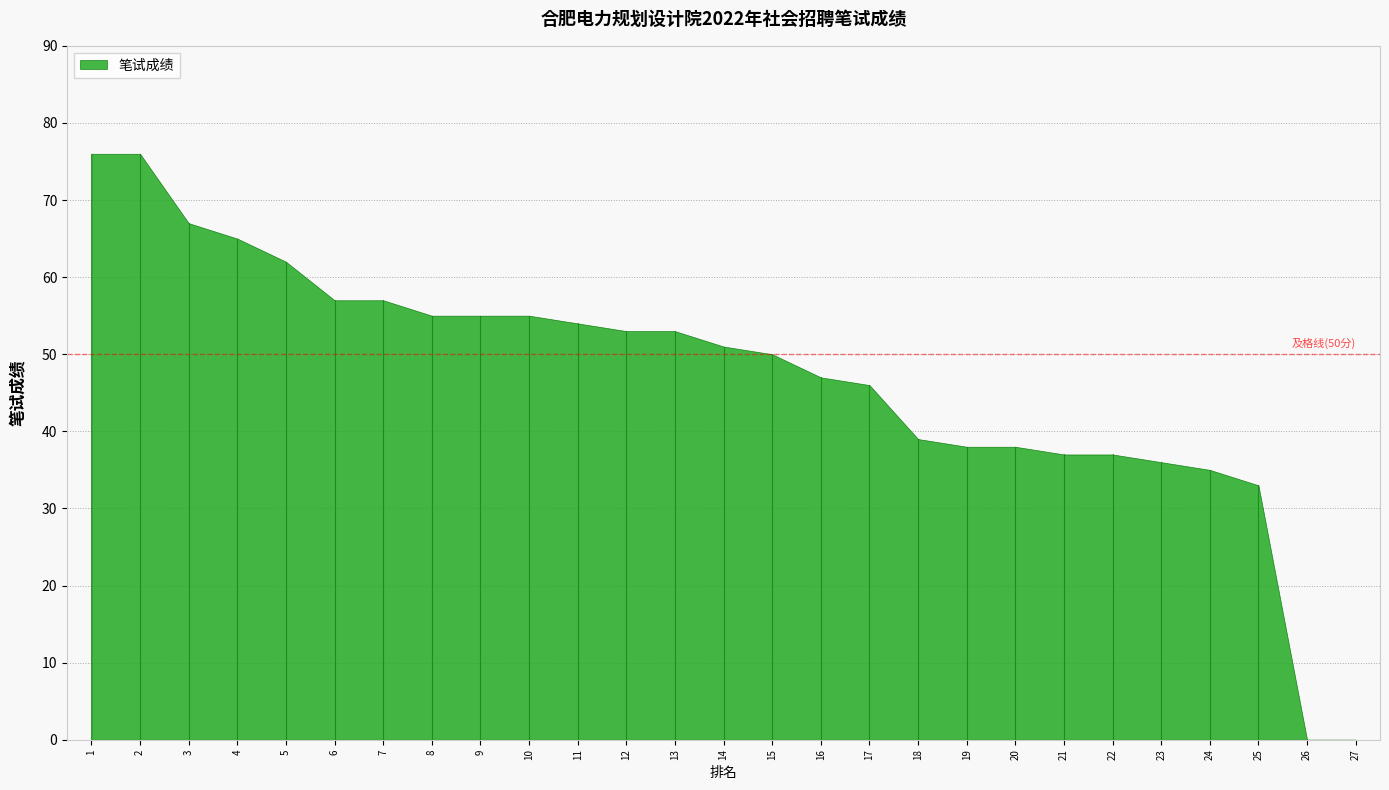

Reading right to left, list all the values displayed in this chart.

0	0	33	35	36	37	37	38	38	39	46	47	50	51	53	53	54	55	55	55	57	57	62	65	67	76	76